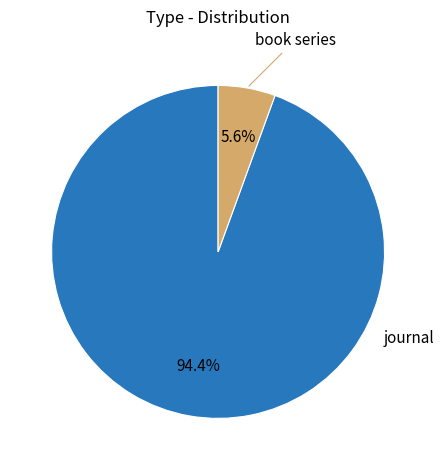

Does any single category account for the majority?

Yes